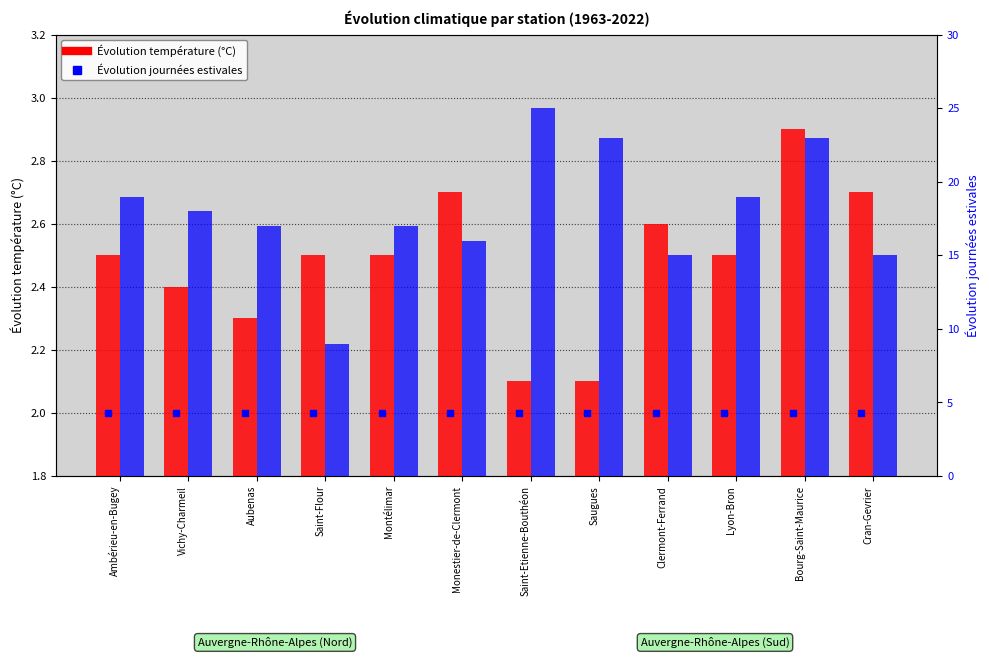

Reading right to left, list all the values displayed in this chart.

Évolution (en °C): 2.7	2.9	2.5	2.6	2.1	2.1	2.7	2.5	2.5	2.3	2.4	2.5
Évolution journées estivales: 15.0	23.0	19.0	15.0	23.0	25.0	16.0	17.0	9.0	17.0	18.0	19.0